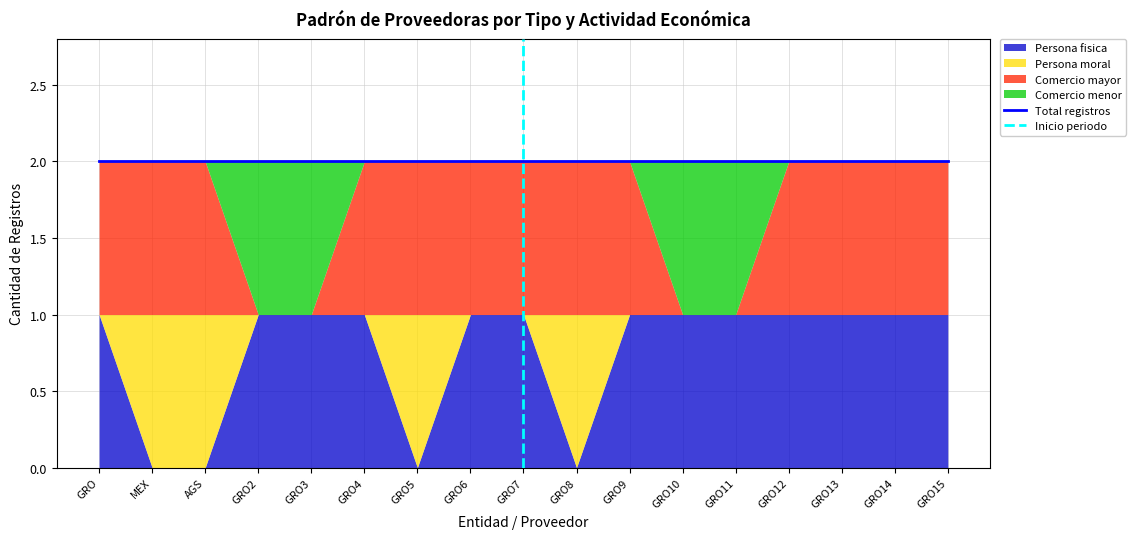

Rank the series by their maximum value, from lowest to highest.

Persona fisica, Persona moral, Comercio mayor, Comercio menor